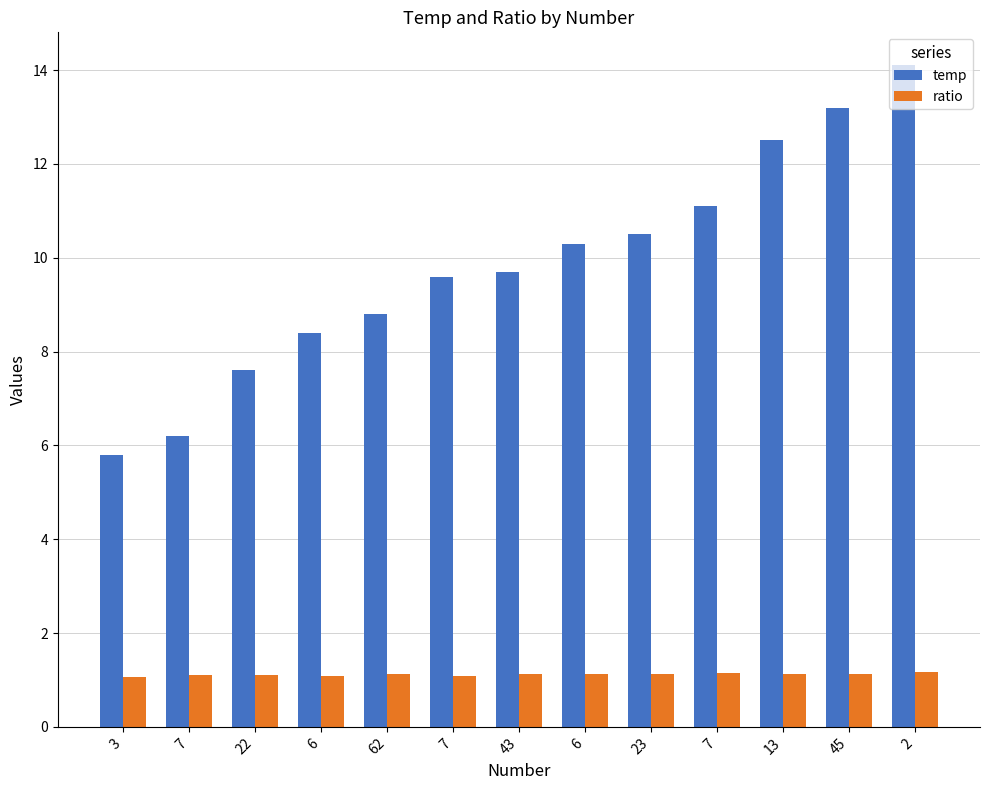

List the series in order of their peak value, lowest first.

ratio, temp